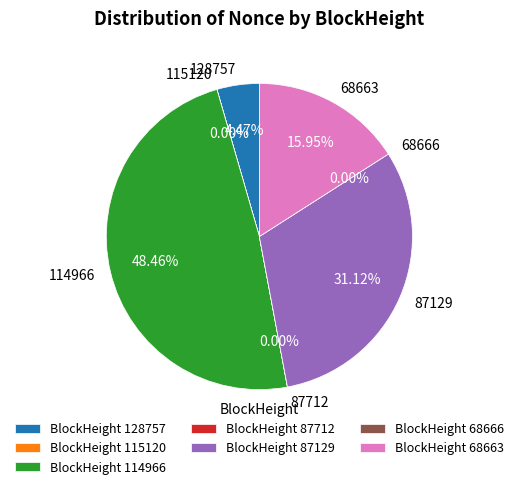

Is the sum of 115120 and 68666 greater than half?

No